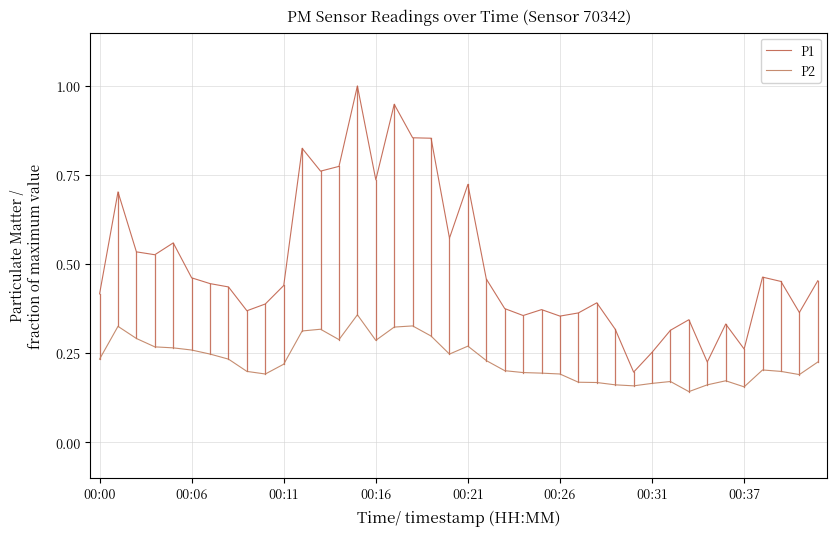

Is this an area chart (filled region under the line)?

No